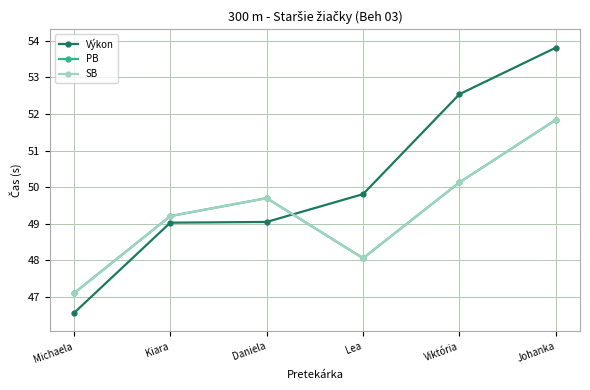

What is the label of the 6th point from the right?

Michaela